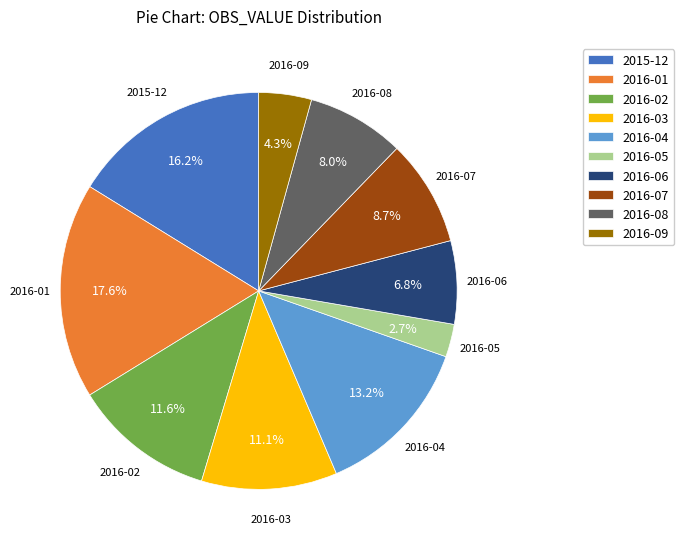

Is there a majority slice in this chart?

No